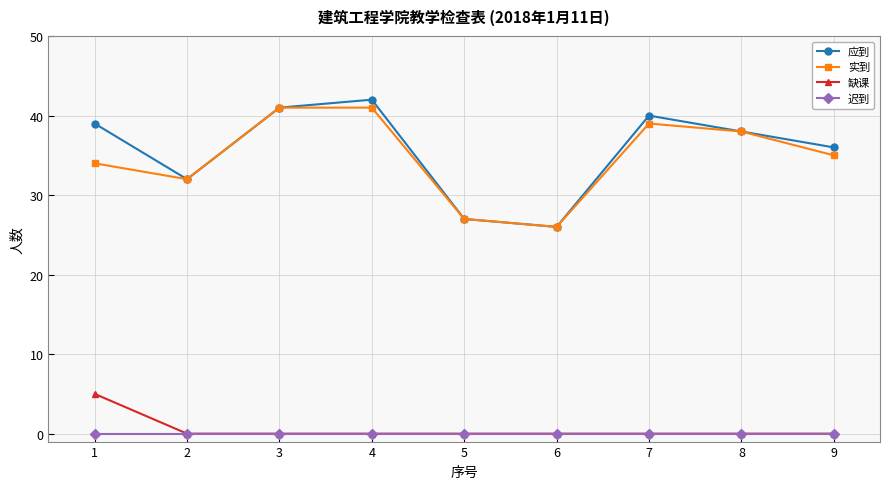

Rank the series by their maximum value, from lowest to highest.

迟到, 缺课, 实到, 应到